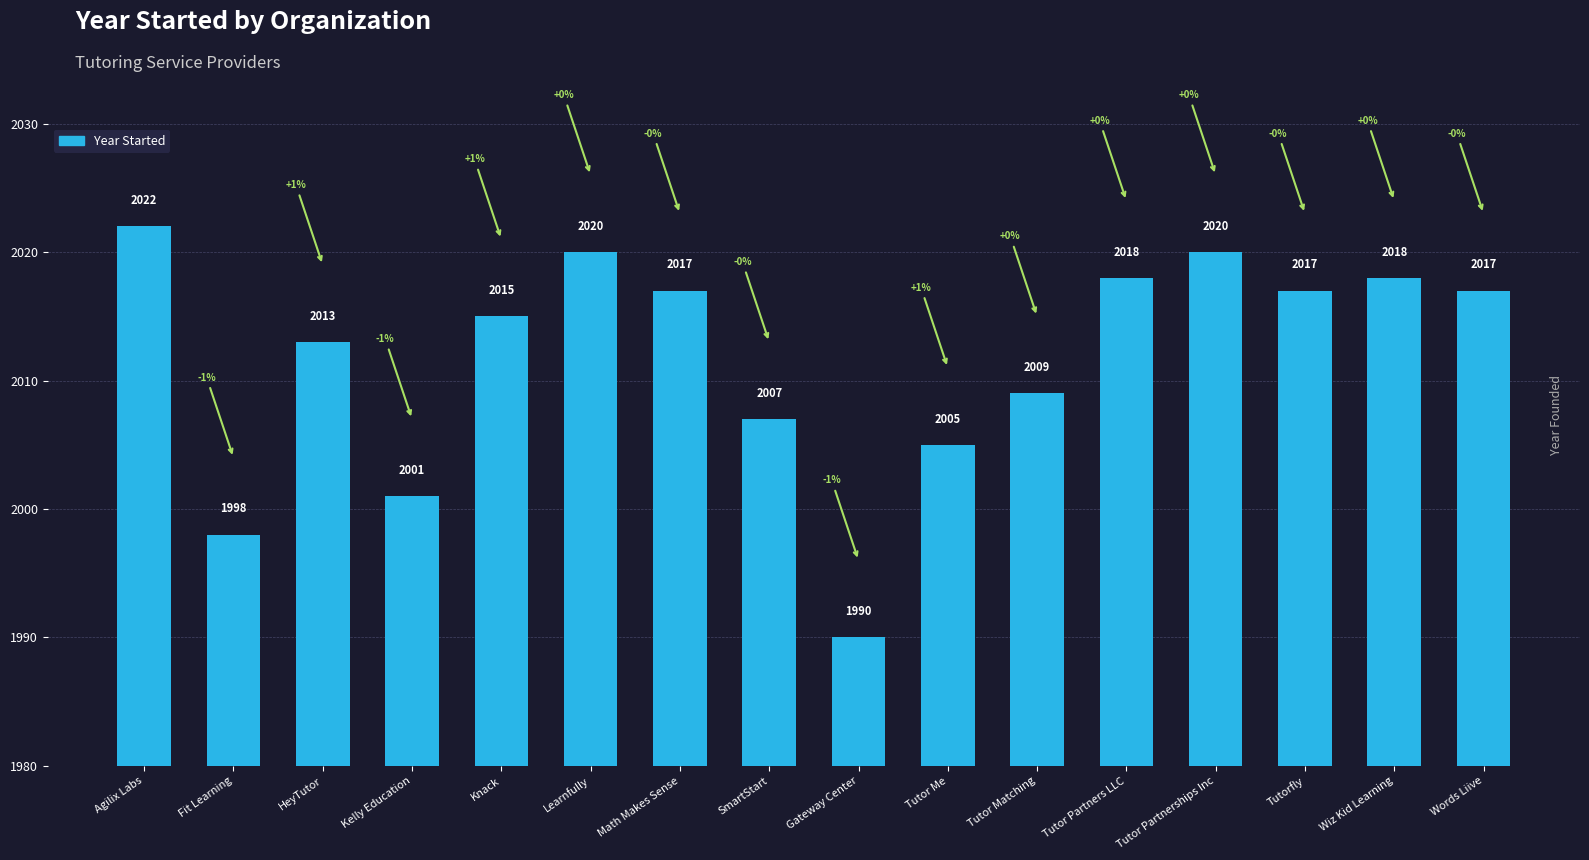

What value does the data have at SmartStart, to the nearest 5?

2005